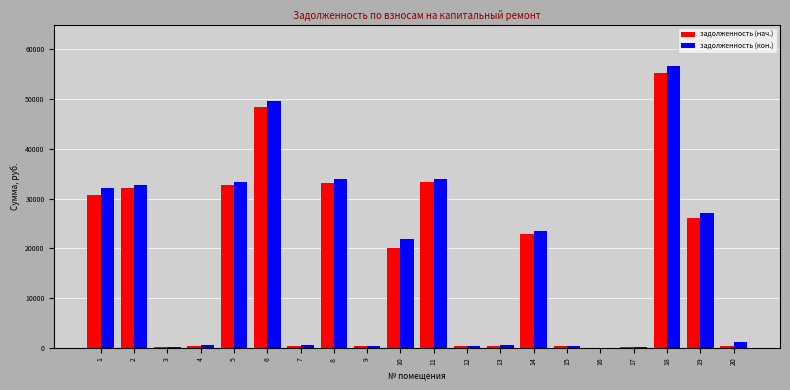

Which category has the highest value in the задолженность (кон.) series?

18